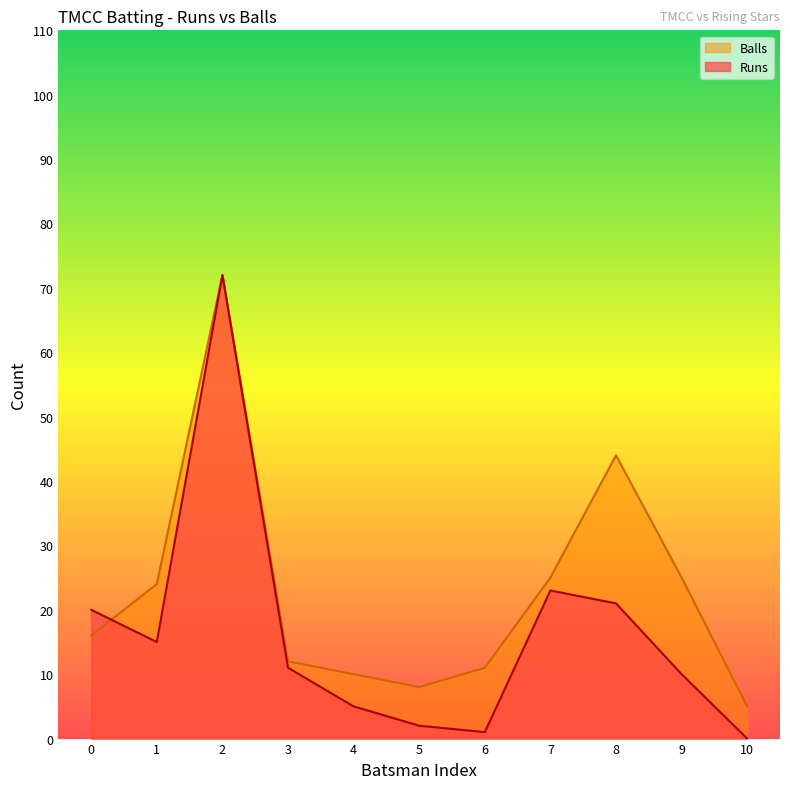

After their last crossing, which series has the higher values: Runs or Balls?

Balls